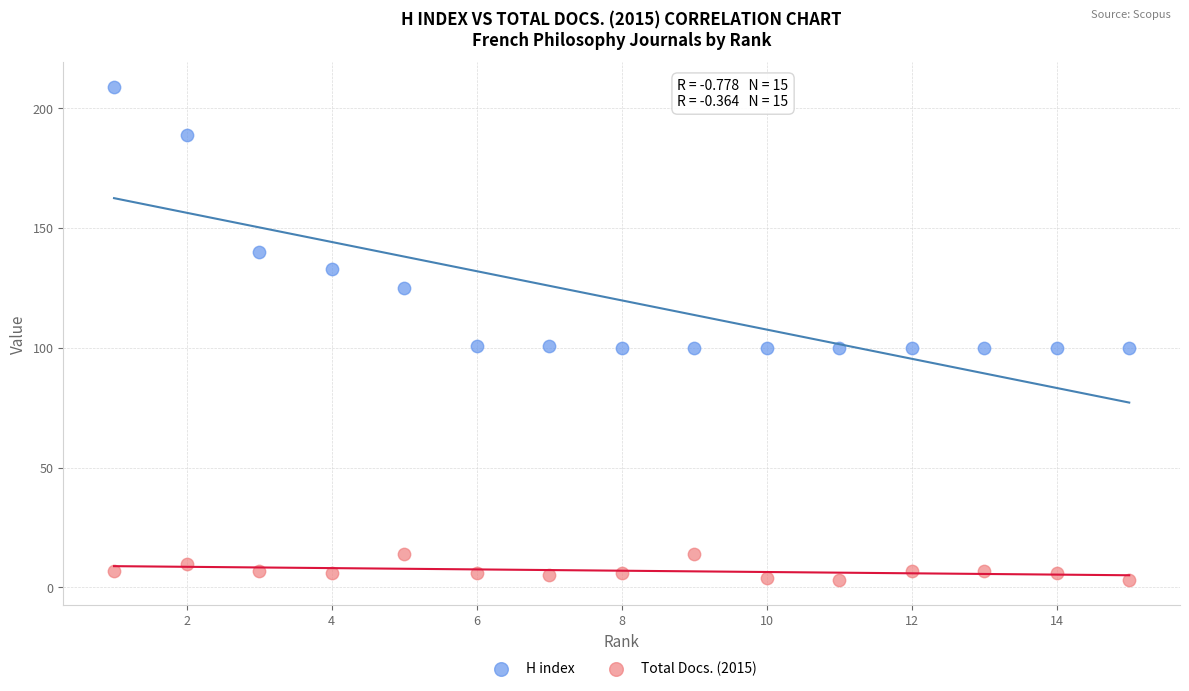

Which series contains the highest Y value?

H index